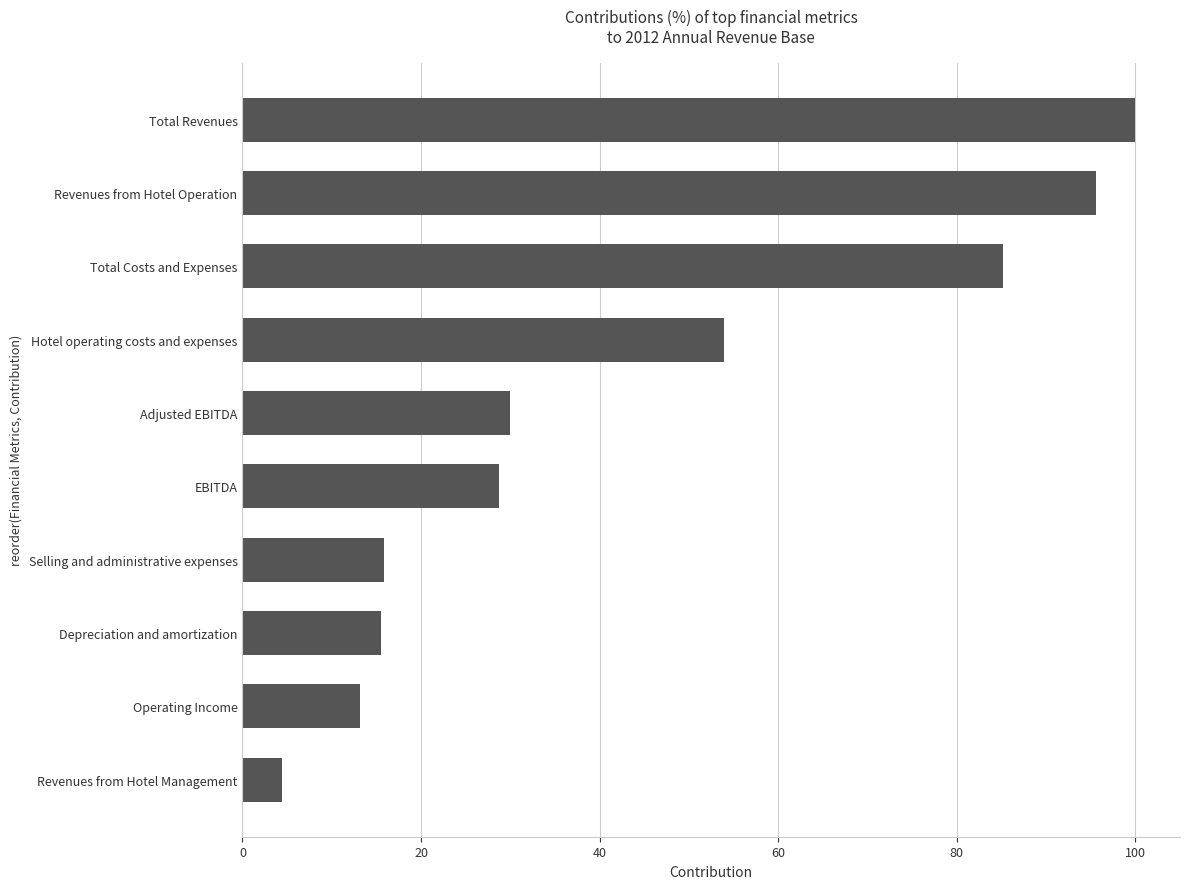

True or false: the data shows 30.0 at Adjusted EBITDA.

True